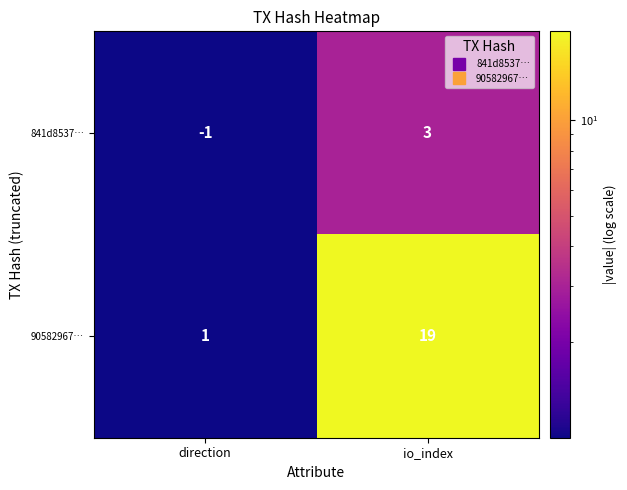

What is the difference between the maximum and minimum values in the 90582967… series?

18